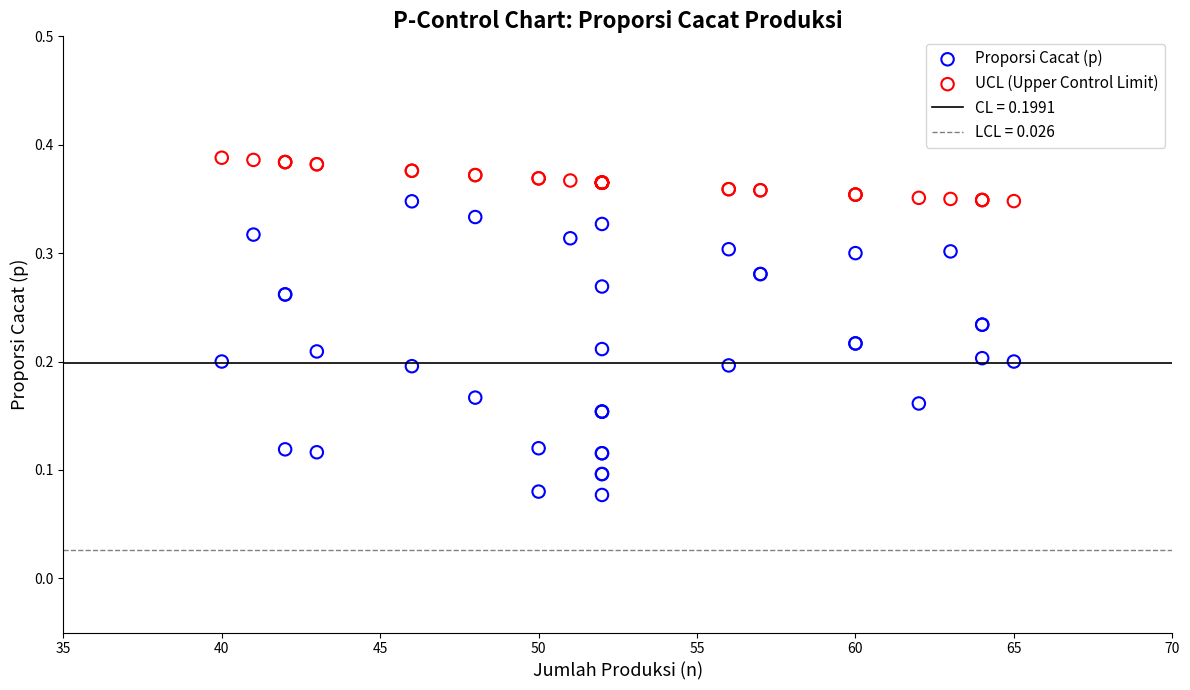

Which series has the widest spread of Y values?

Proporsi Cacat (p)